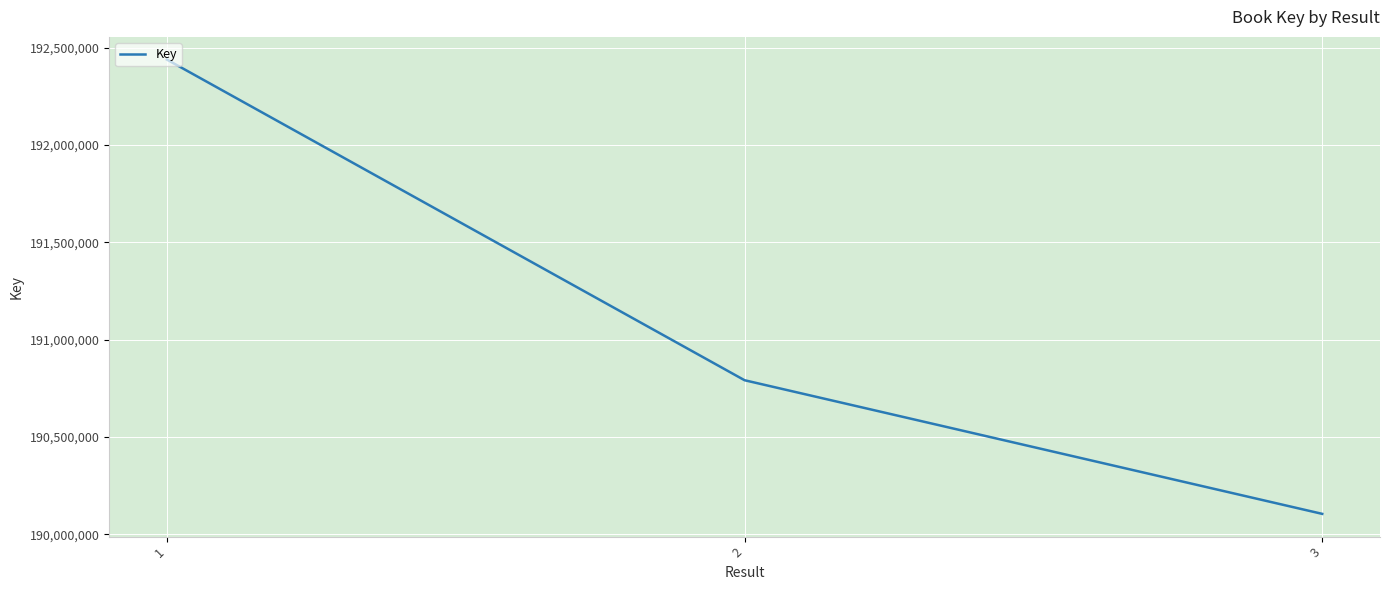

Approximately how many times larger is the value at 1 compared to 2?

1.0